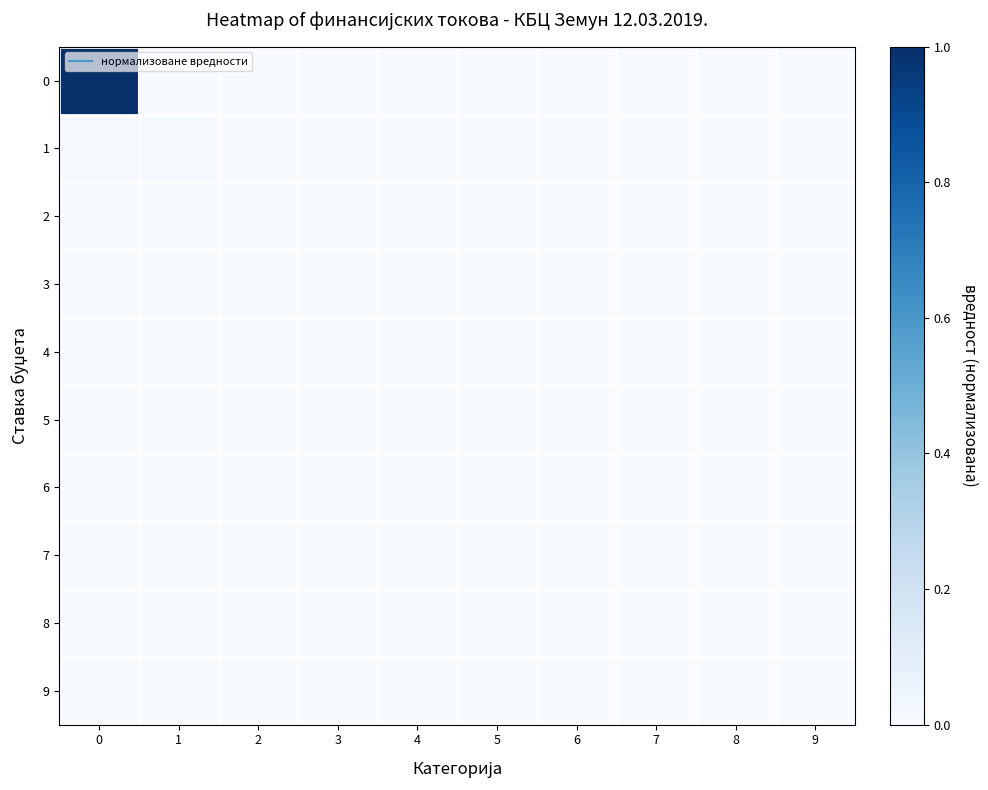

Rank the series at 9 from lowest to highest value.

row_0, row_1, row_2, row_3, row_4, row_5, row_6, row_7, row_8, row_9